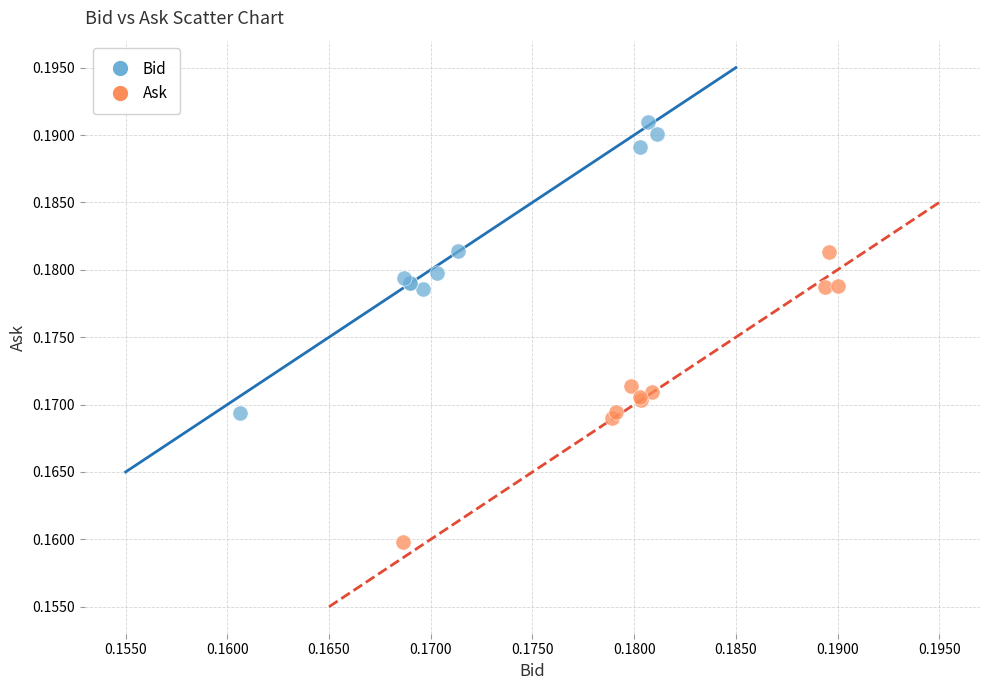

Which series reaches the maximum Y coordinate?

Bid